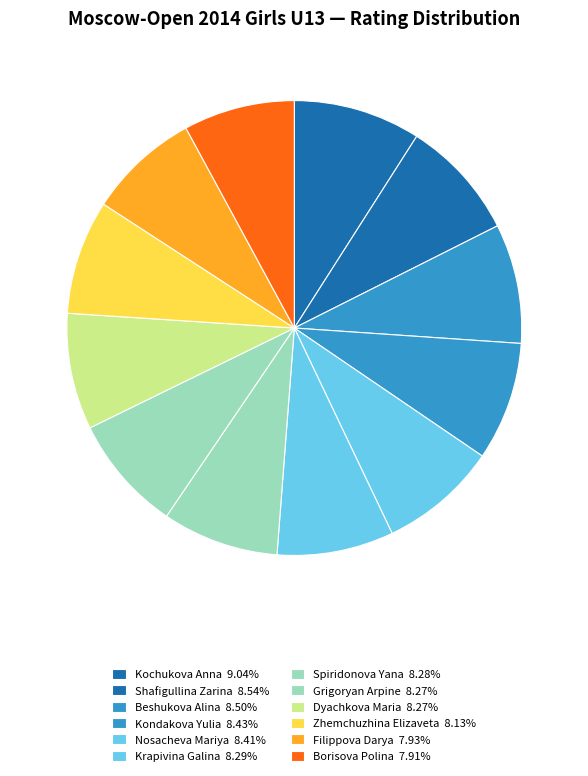

How many slices are in this pie chart?

12